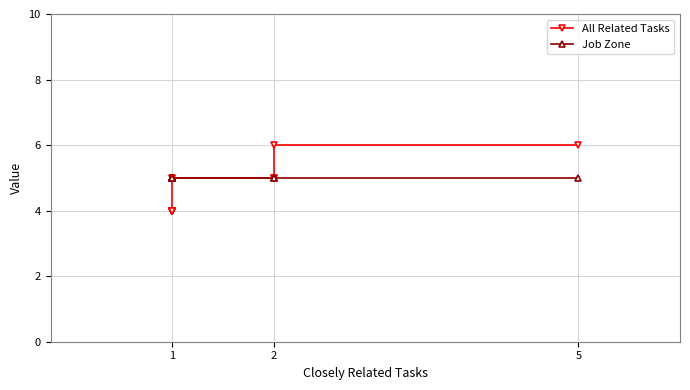

True or false: Job Zone has more than 0 interior local peaks.

False